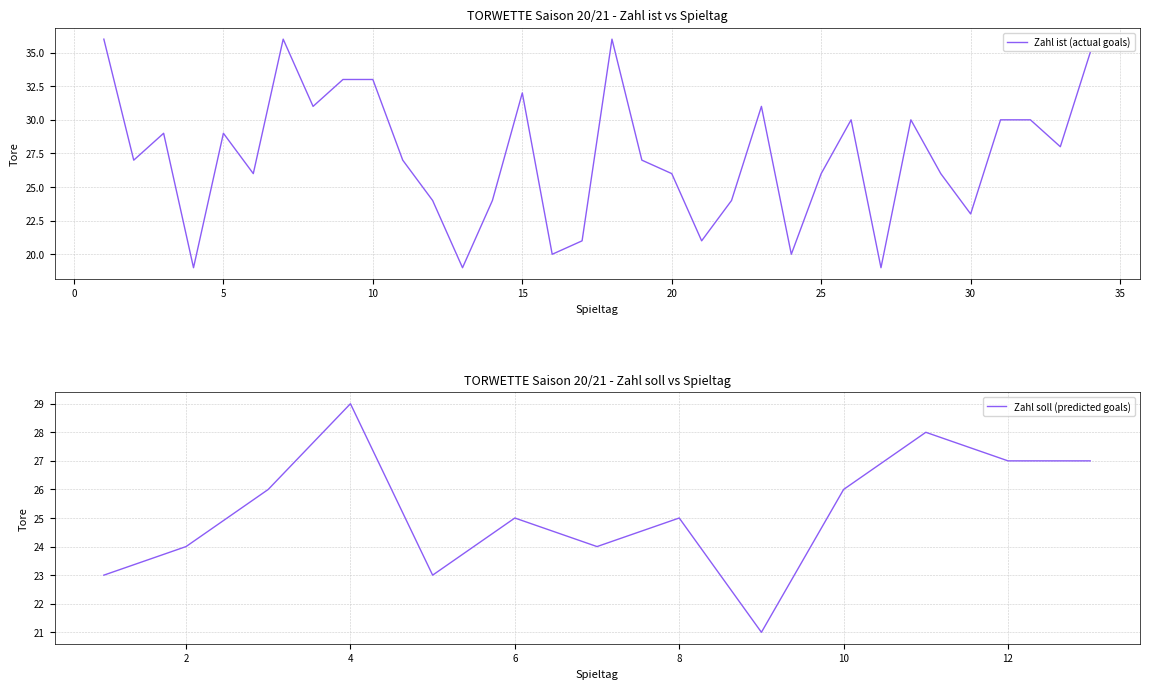

List the labels in order of value, largest first.

1, 7, 18, 34, 9, 10, 15, 8, 23, 26, 28, 31, 32, 3, 5, 33, 2, 11, 19, 6, 20, 25, 29, 12, 14, 22, 30, 17, 21, 16, 24, 4, 13, 27